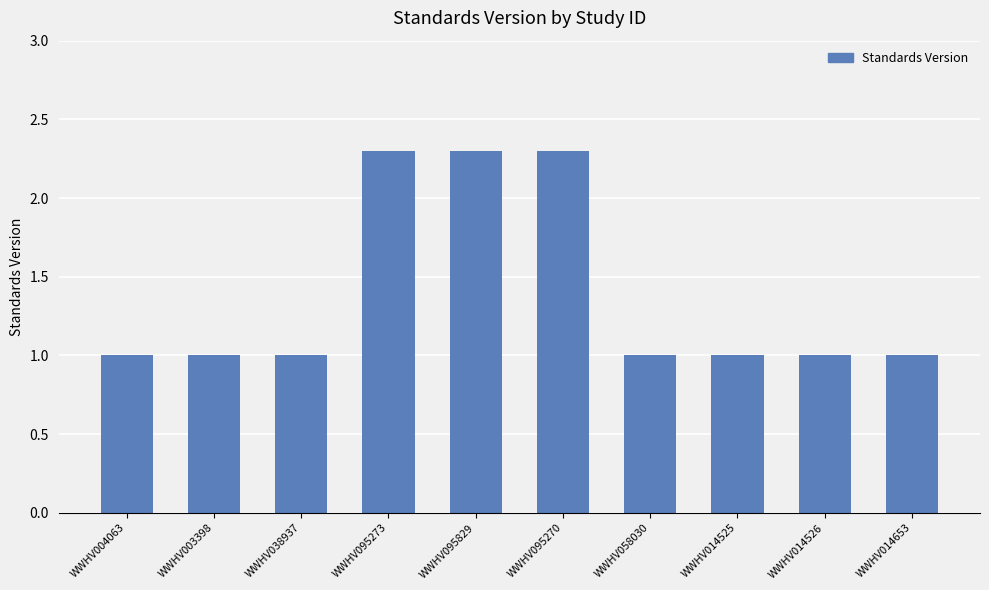

Count the number of data series in this chart.

1